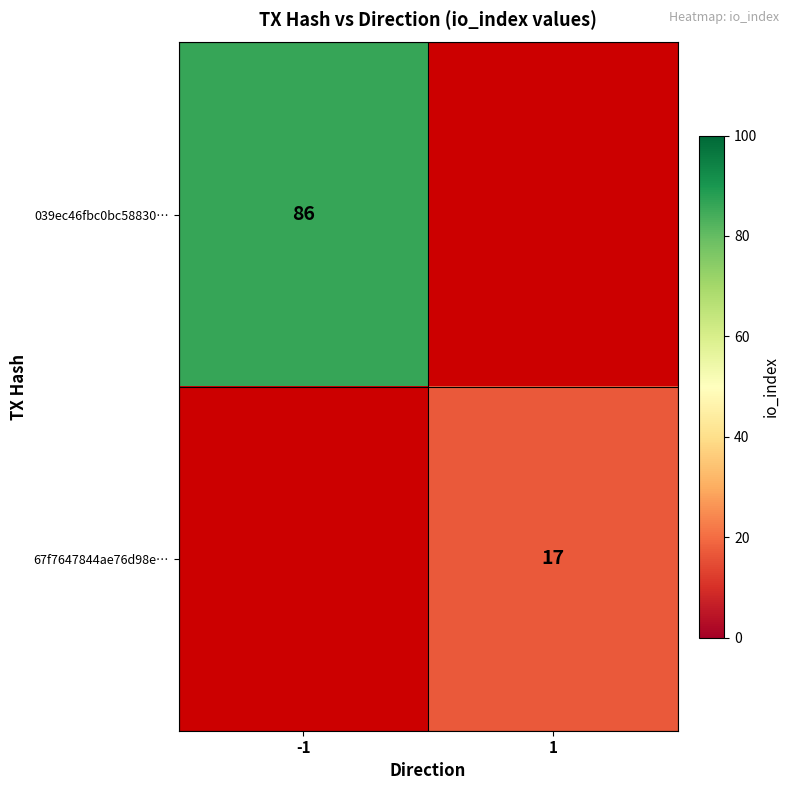

True or false: 67f7647844ae76d98e… has a value of 7 at 1.

False